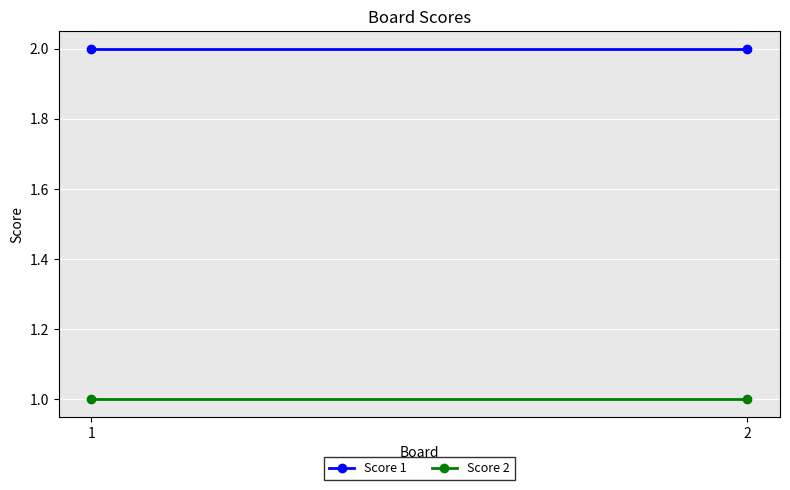

The Score 2 series shows 1 at 1. True or false?

False